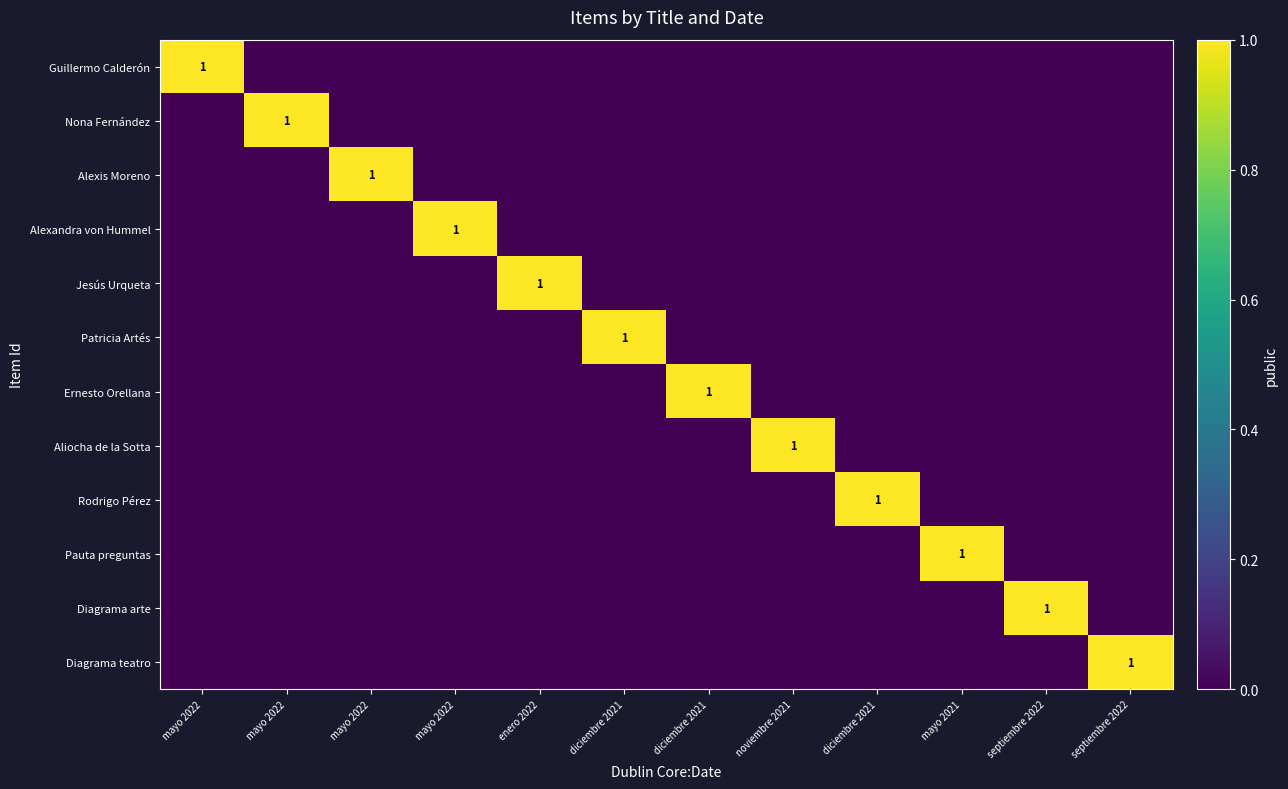

How many data points in Diagrama teatro are above 0?

1